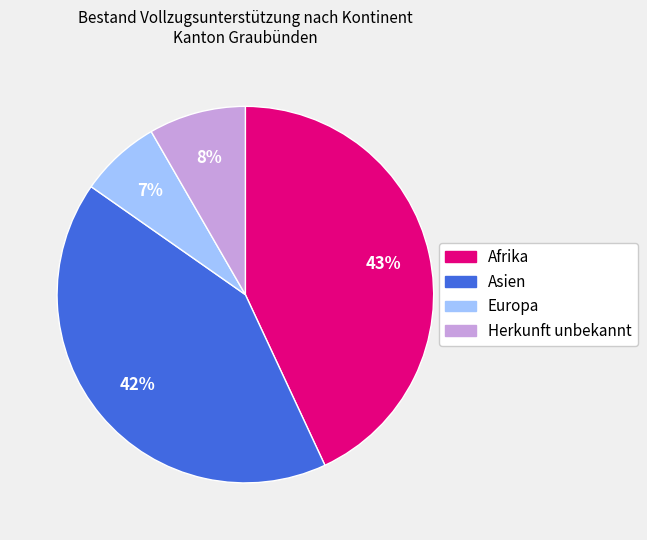

To the nearest percent, what is the combined percentage of Asien and Herkunft unbekannt?

50%